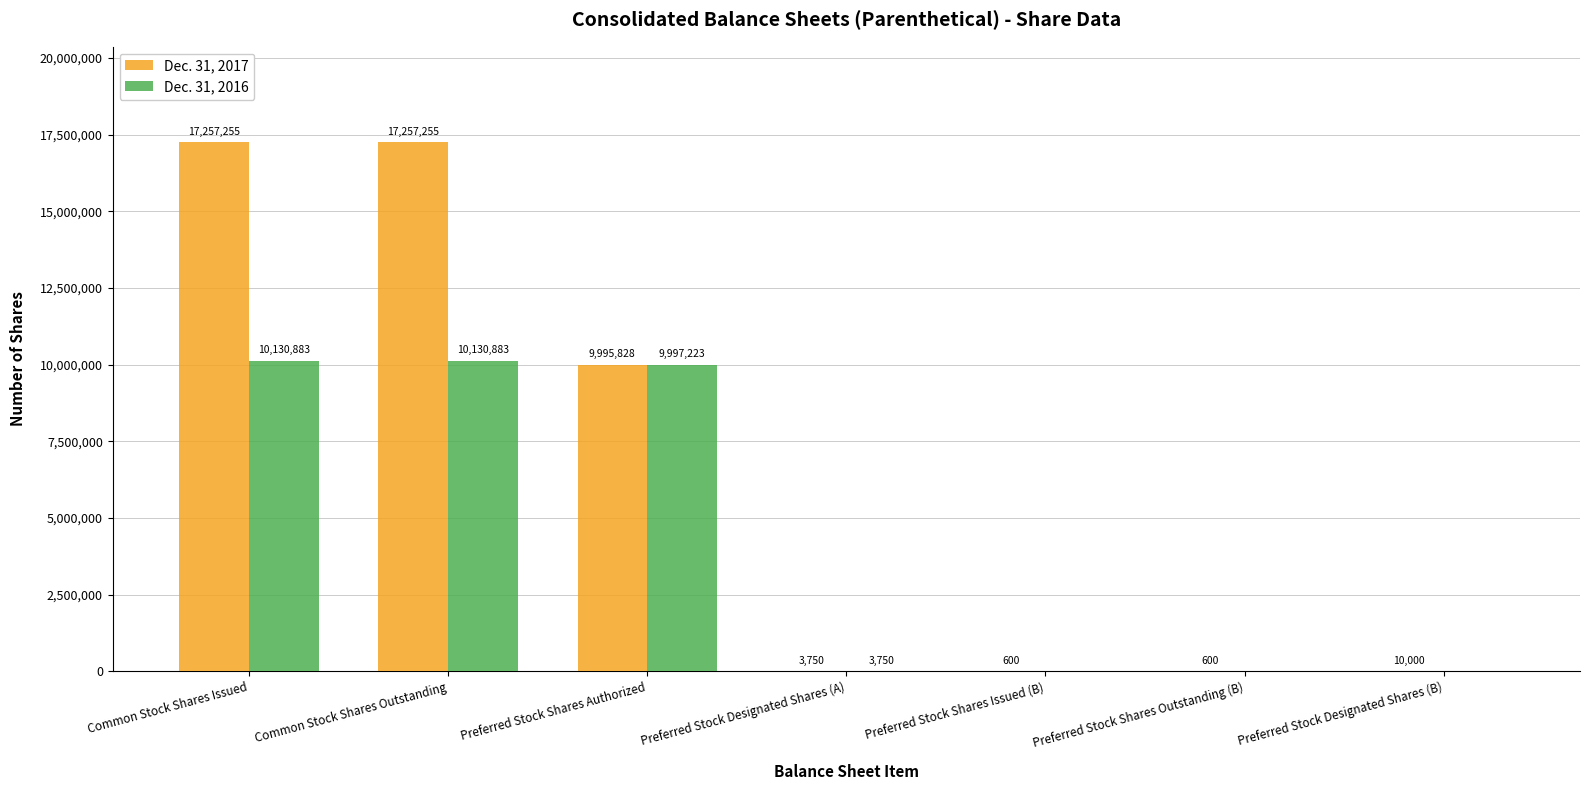

How many values in Dec. 31, 2016 are above zero?

4